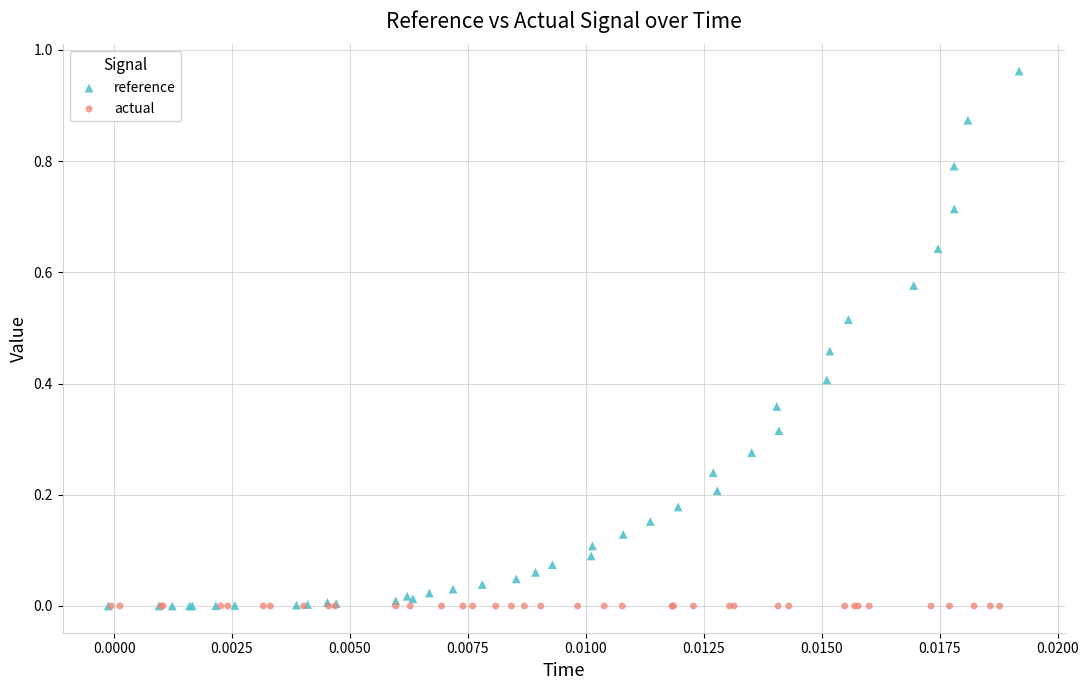

Which series reaches the maximum Y coordinate?

reference